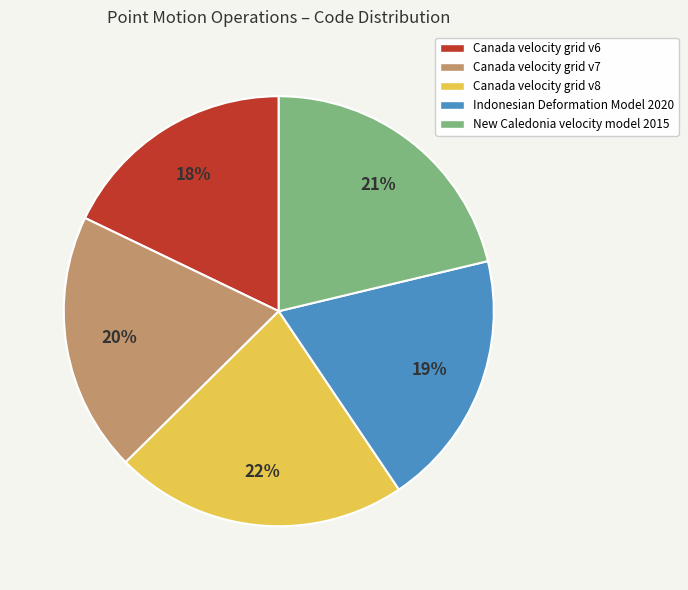

Is it true that Canada velocity grid v7 is 20% of the pie?

True